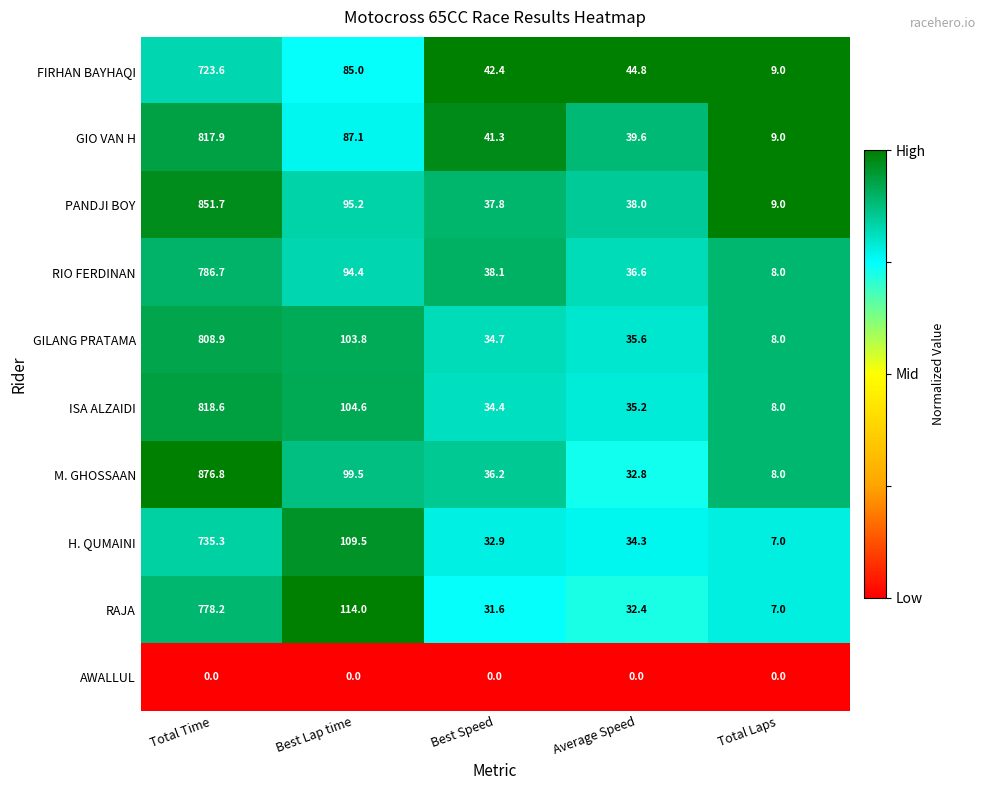

Which series has the widest spread of values?

M. GHOSSAAN